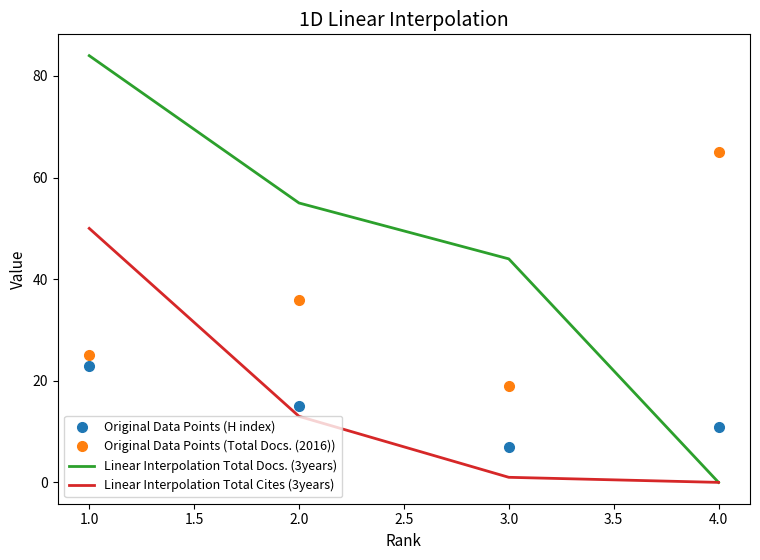

At which label is Linear Interpolation Total Docs. (3years) closest to 42?

3.0